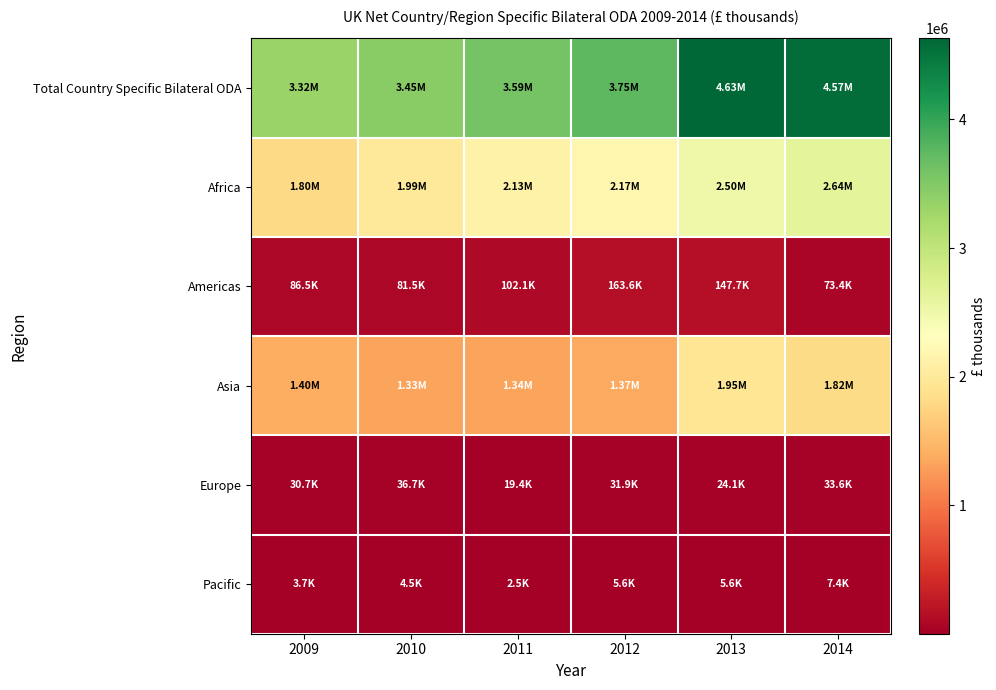

What is the total value across all series at 2013?

9260248.1